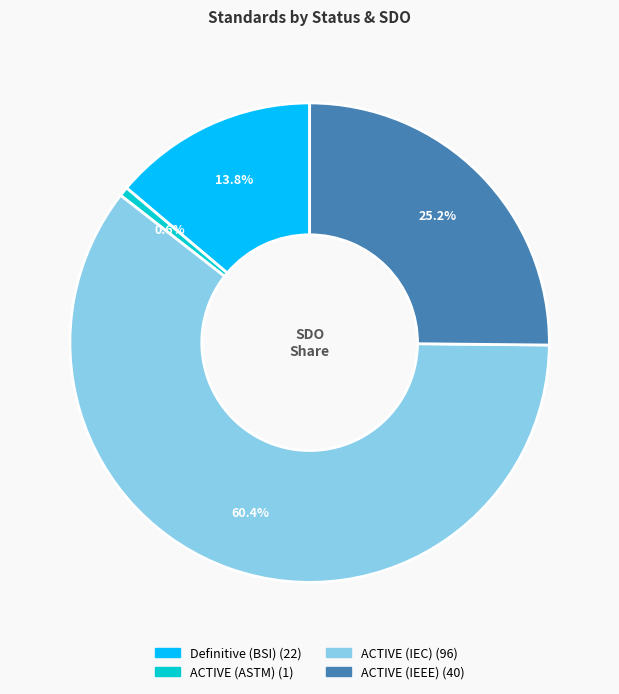

How many segments does this pie chart have?

4